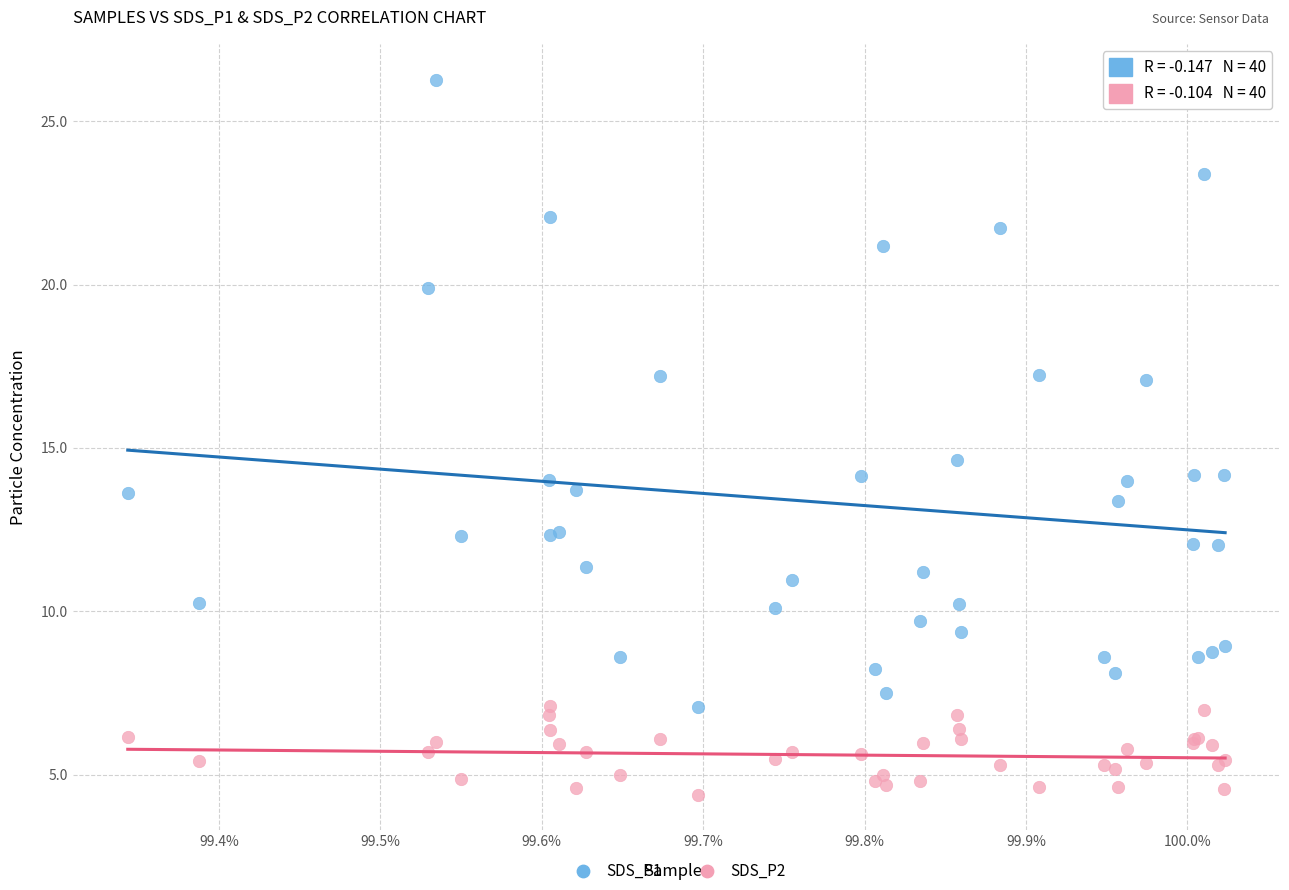

Across all series, what Y value is closest to 15?

14.6